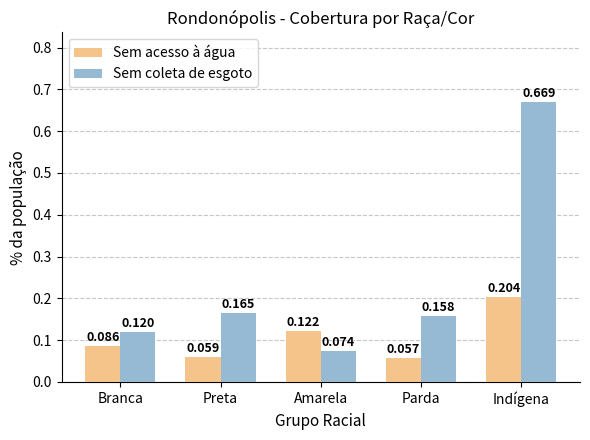

Which label corresponds to the smallest value in the chart?

Parda